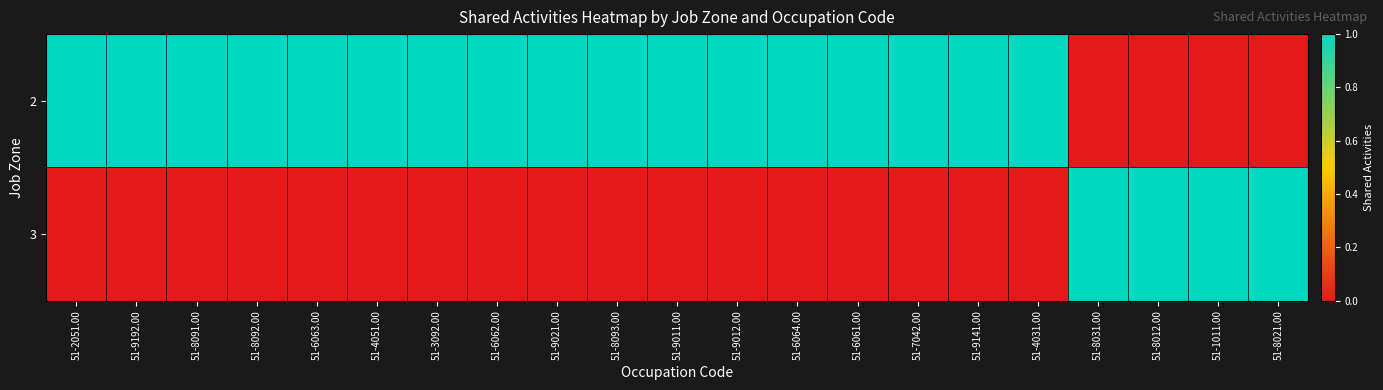

Rank the series at 51-7042.00 from highest to lowest value.

2, 3